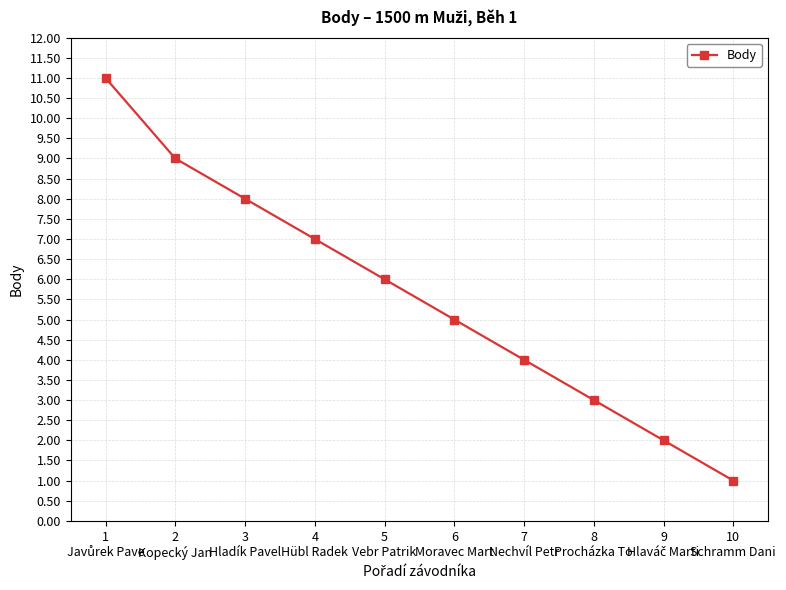

Is it true that the value at 2
Kopecký Jan is 6?

False